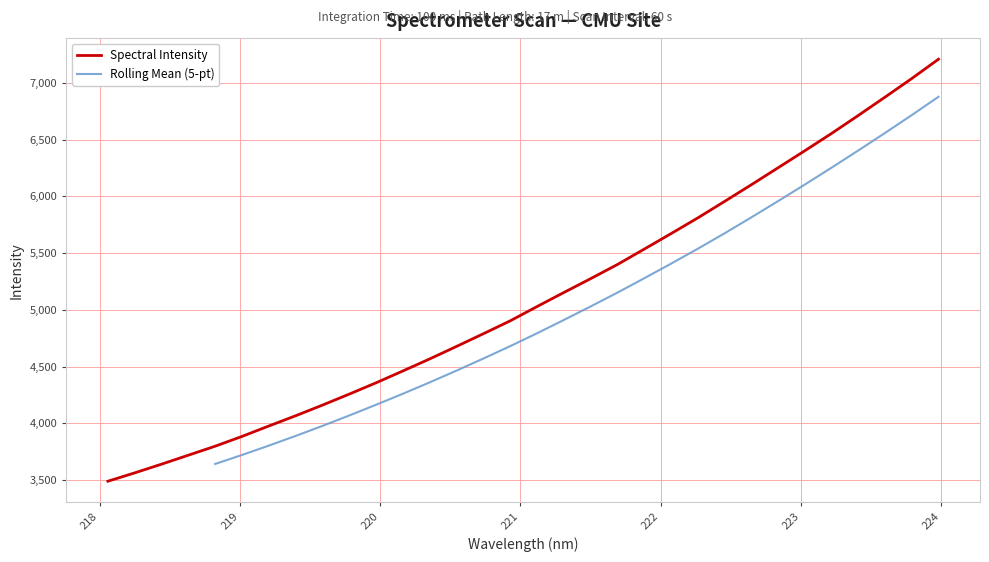

What is the label of the 7th point from the right?

222.8355